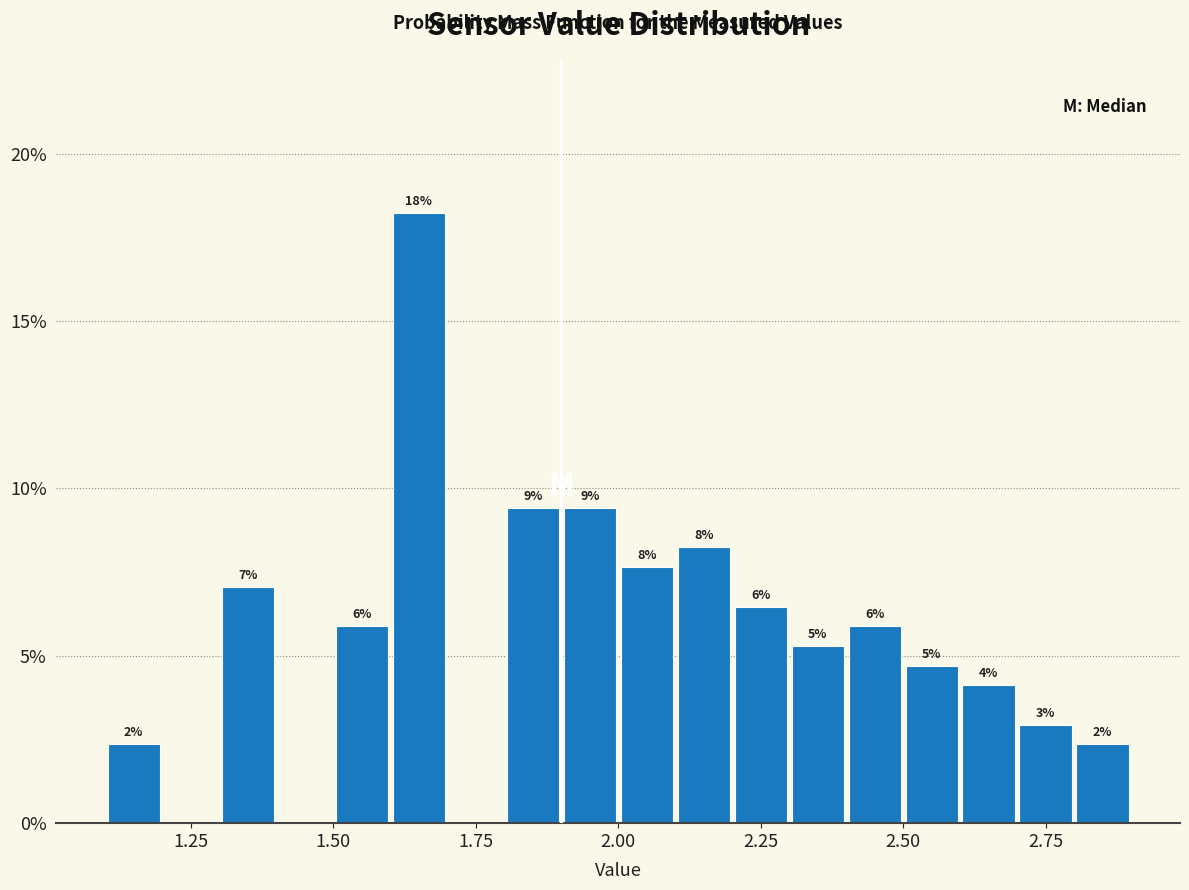

Read against the x-axis, roughly where is the centre of the tallest bar?

1.65